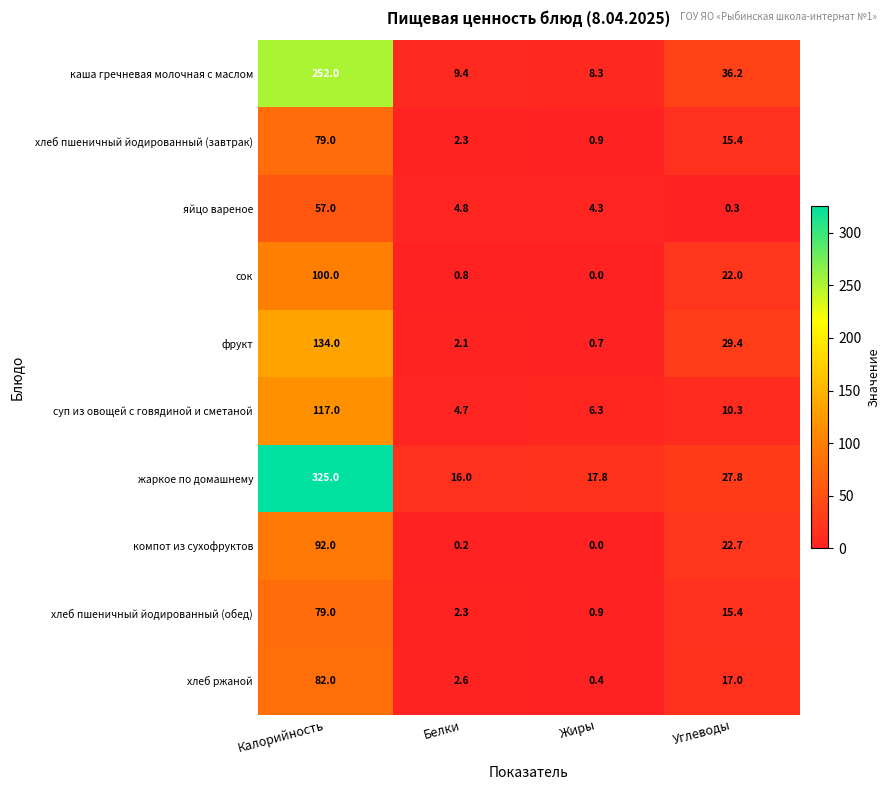

Where is яйцо вареное nearest to the value 28?

Белки